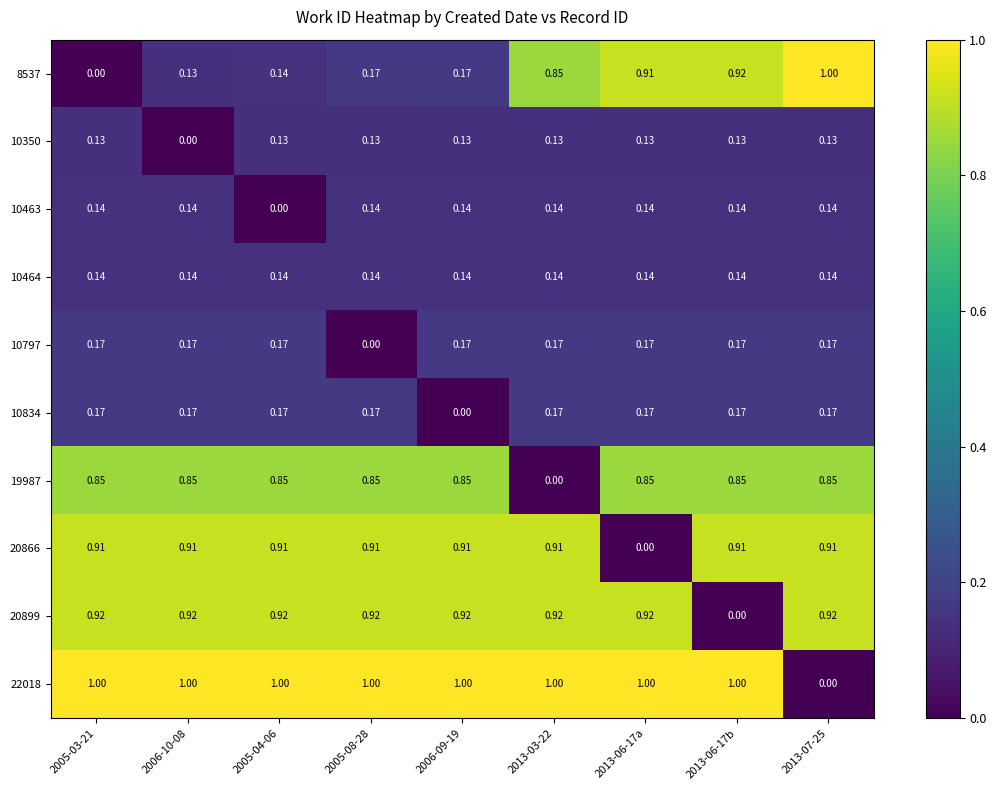

Is the value of 8537 at 2013-03-22 greater than the value of 10350 at 2013-07-25?

Yes